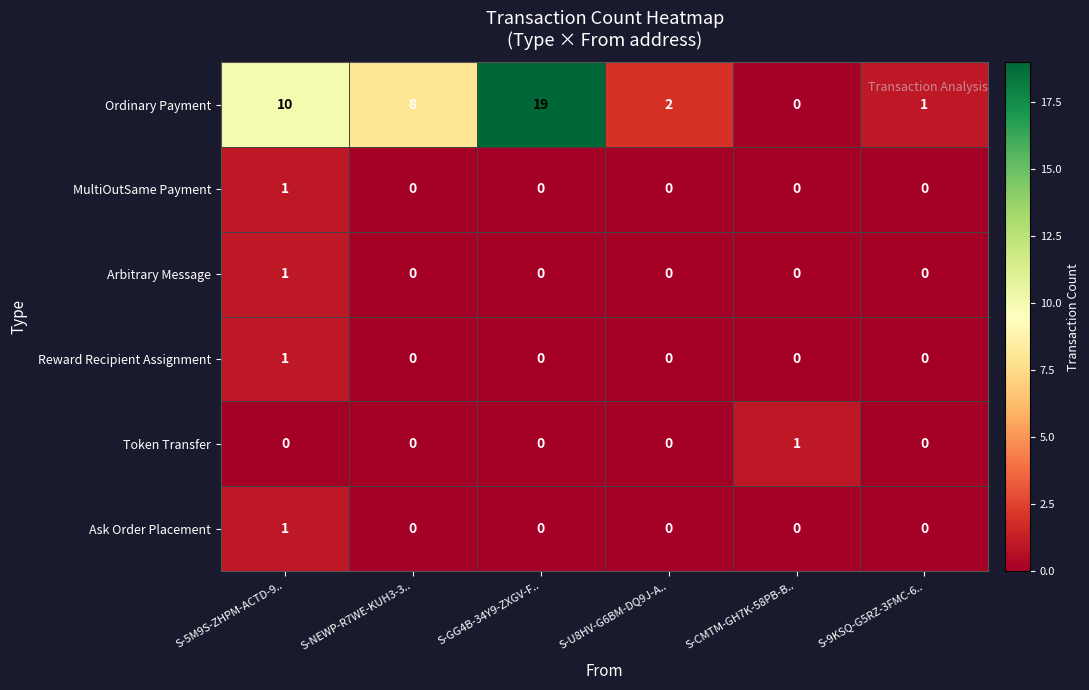

At which label does Ordinary Payment first exceed 8?

S-5M9S-ZHPM-ACTD-9..